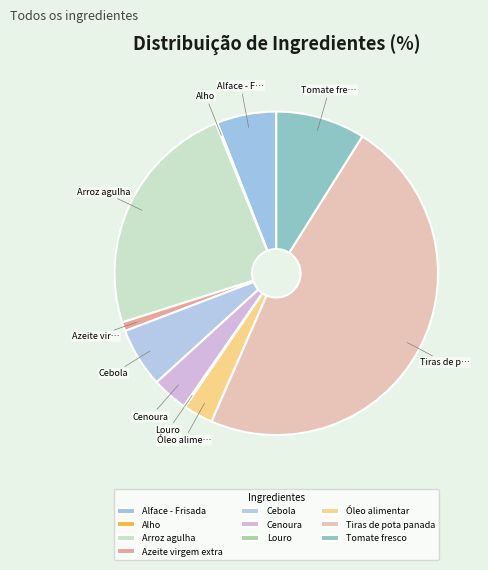

Which has a higher value, Tiras de pota panada or Alho?

Tiras de pota panada